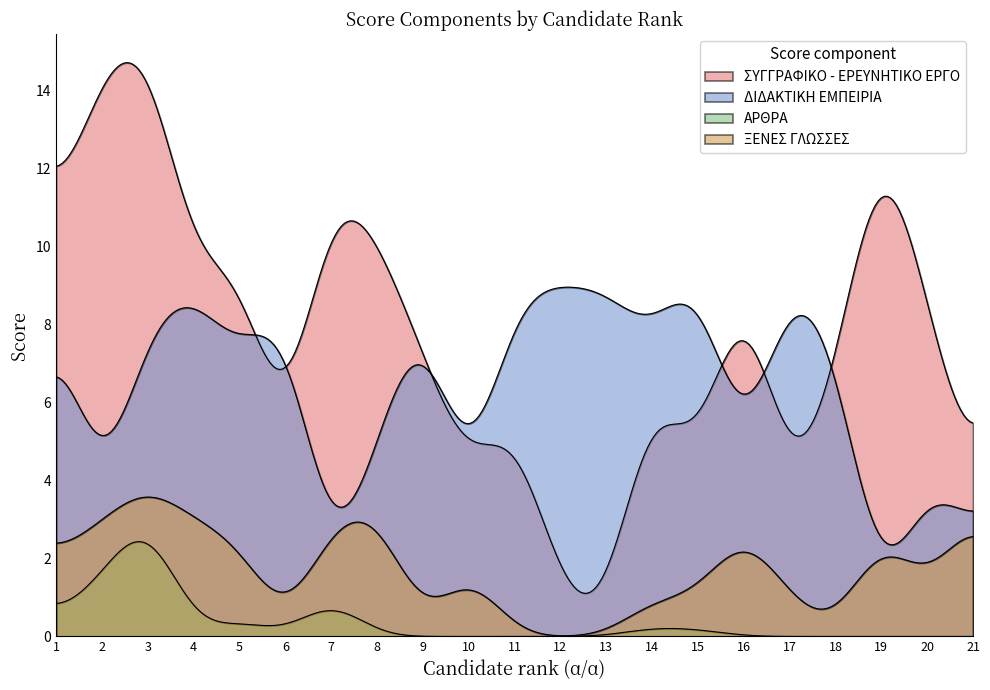

How many lines are shown in the chart?

4